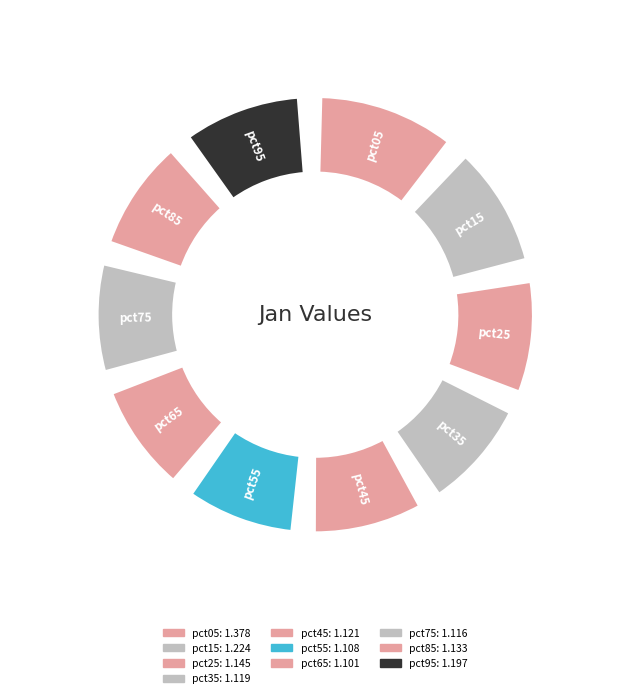

Count the number of slices in the pie.

10